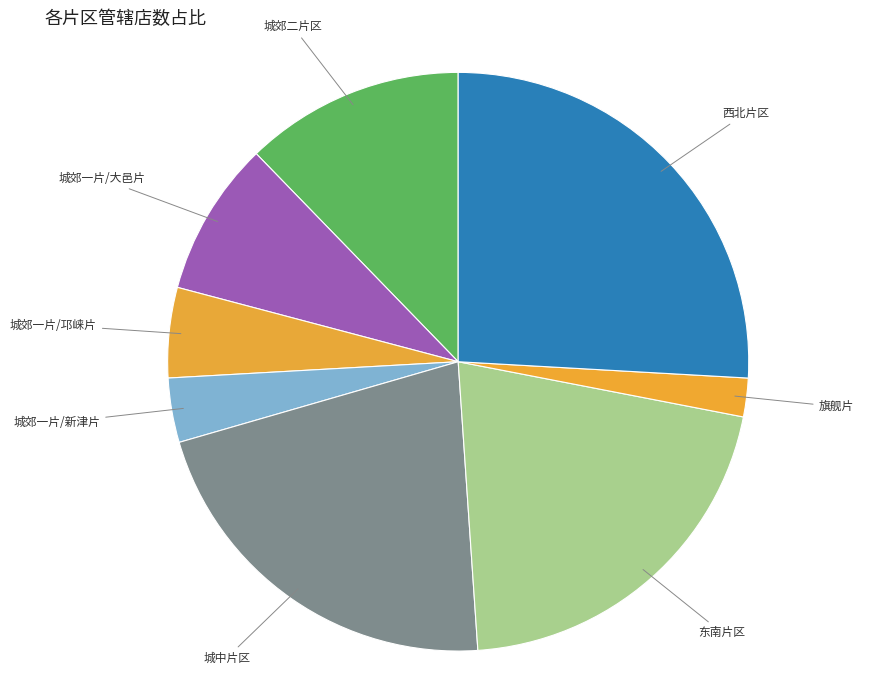

Count the number of slices in the pie.

8